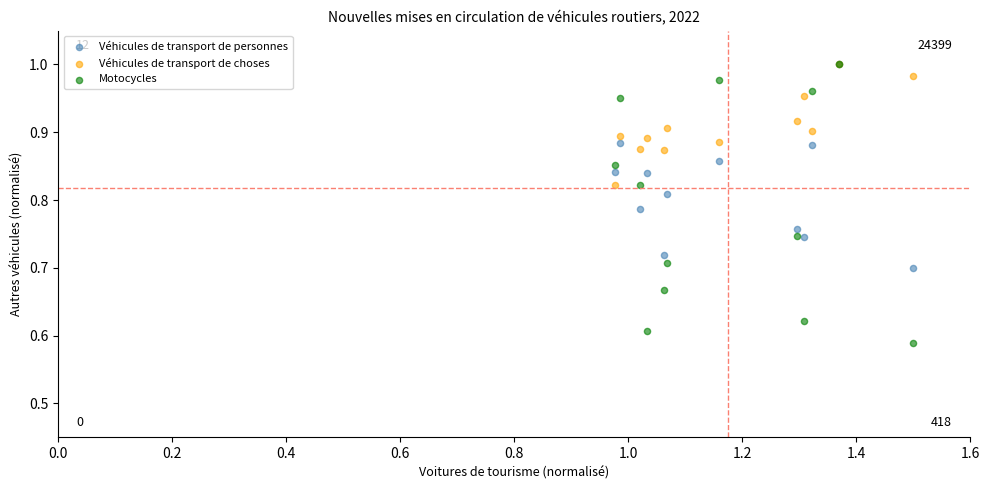

Which series contains the lowest Y value?

Motocycles